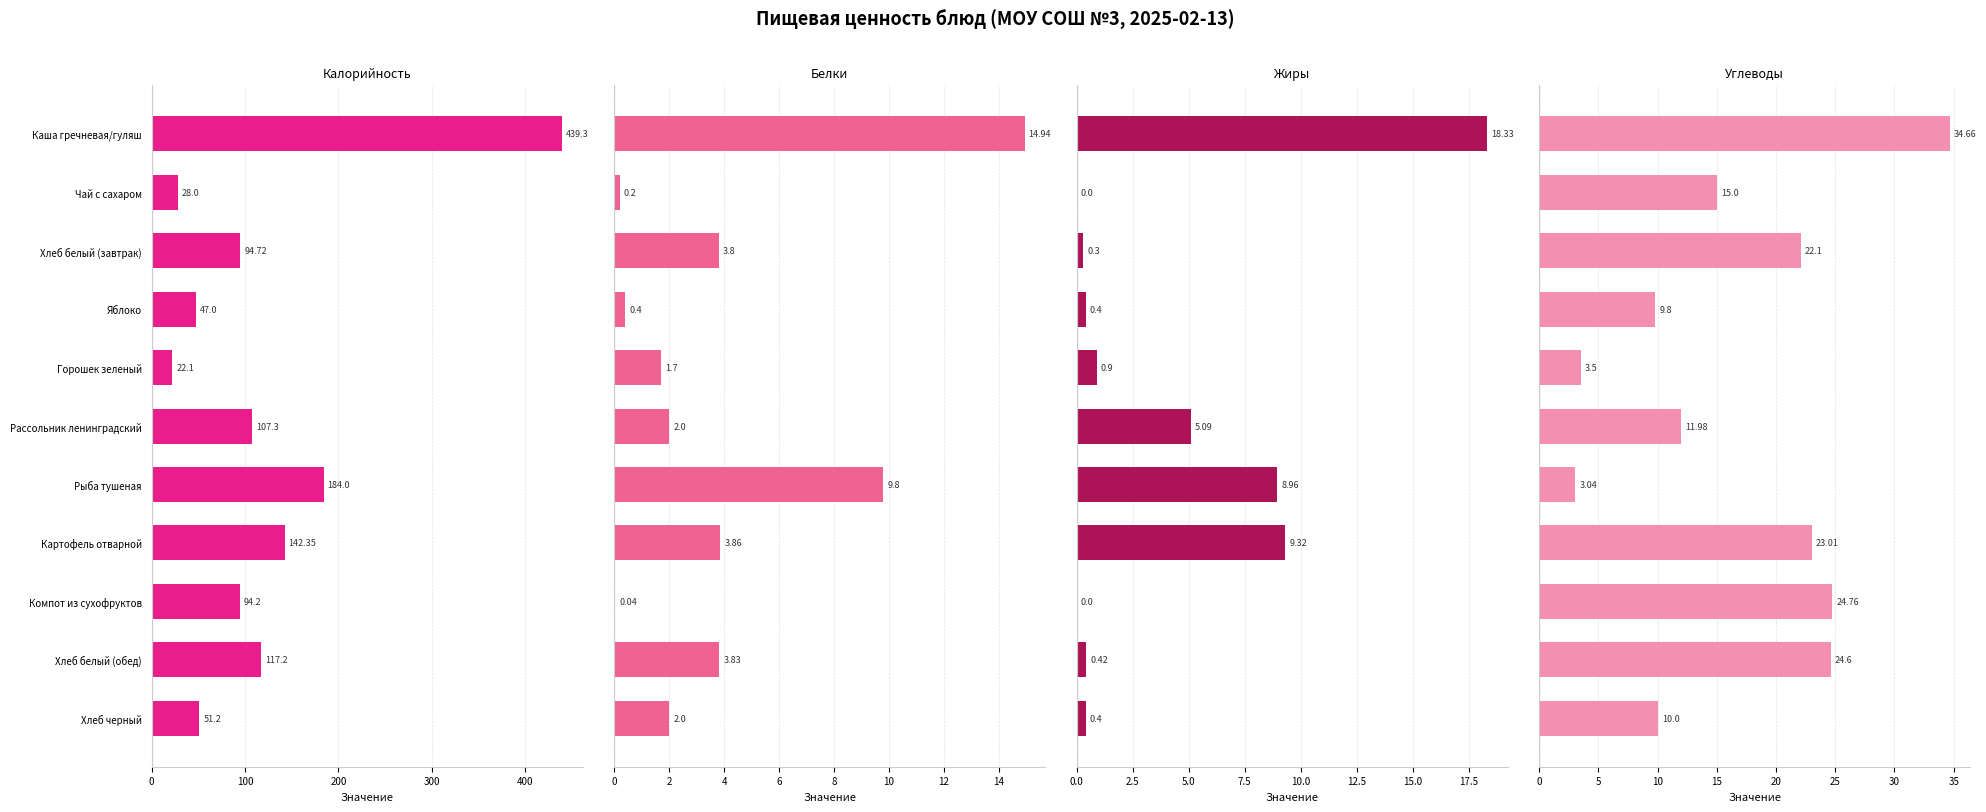

What is the value of the Белки bar at the 3rd from the left?

3.8